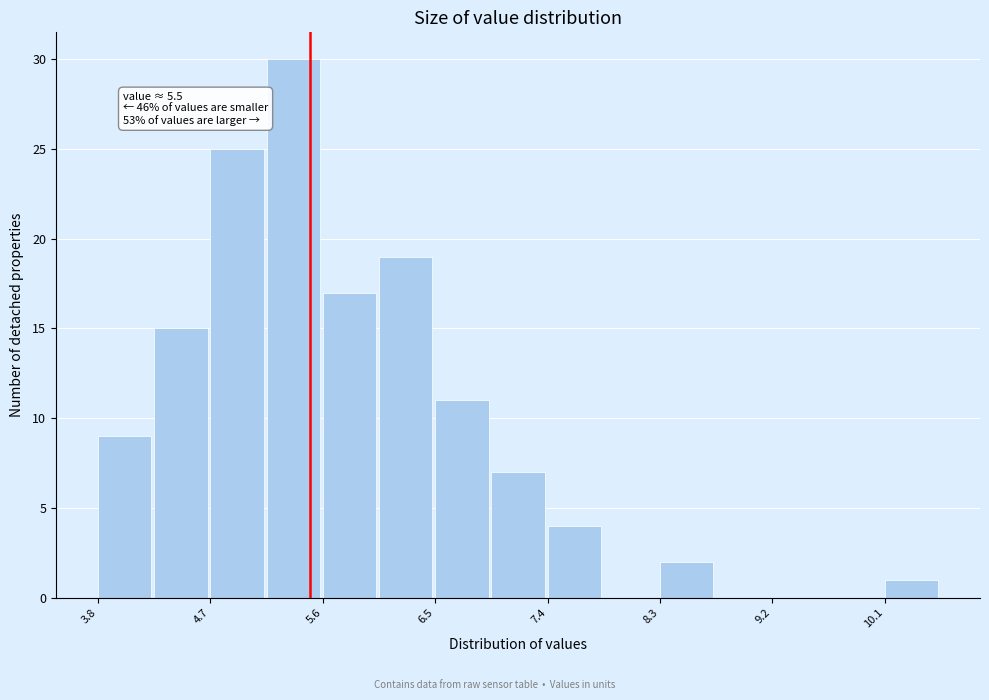

Which range on the x-axis has the tallest bar?

5.2 to 5.6